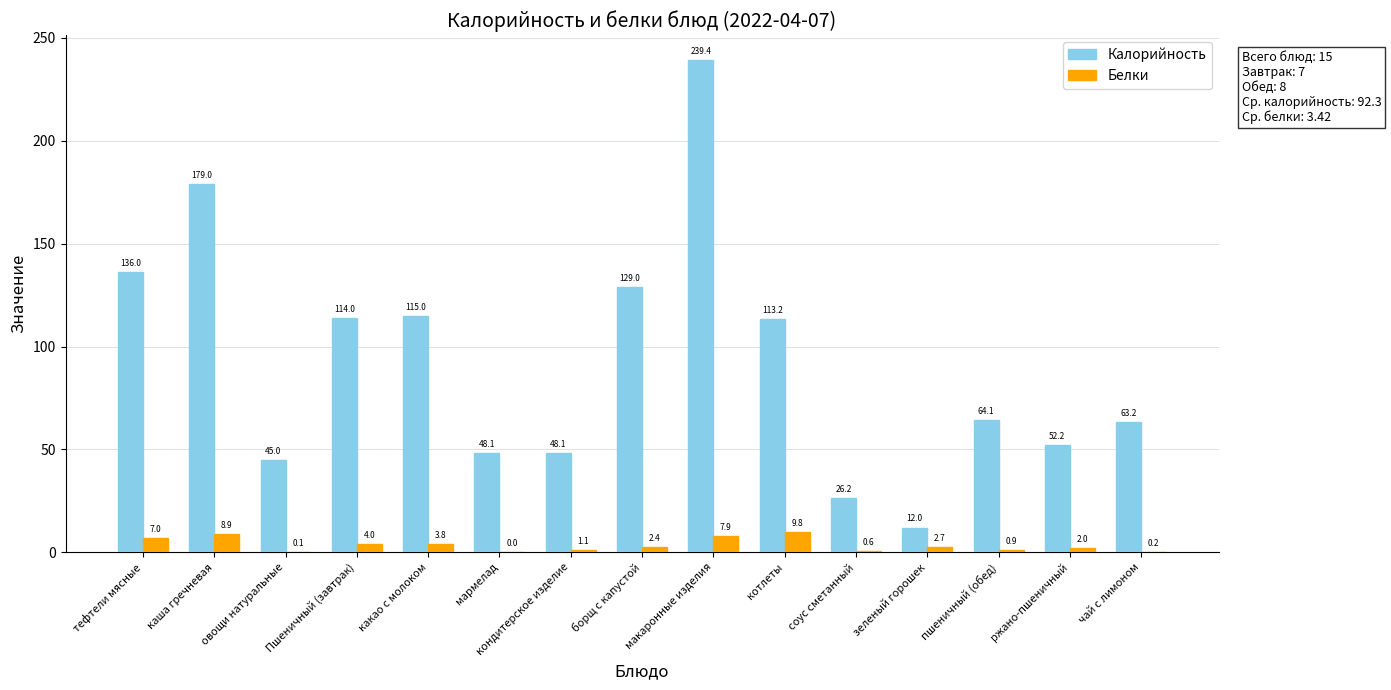

Read the Калорийность value at макаронные изделия.

239.4